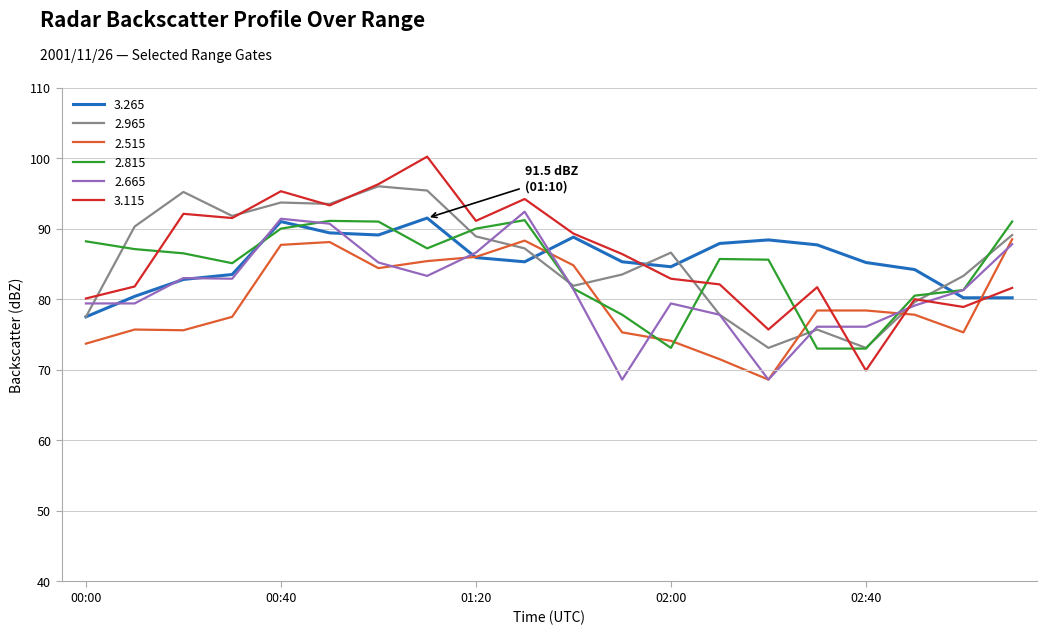

Which series has the widest spread of values?

3.115